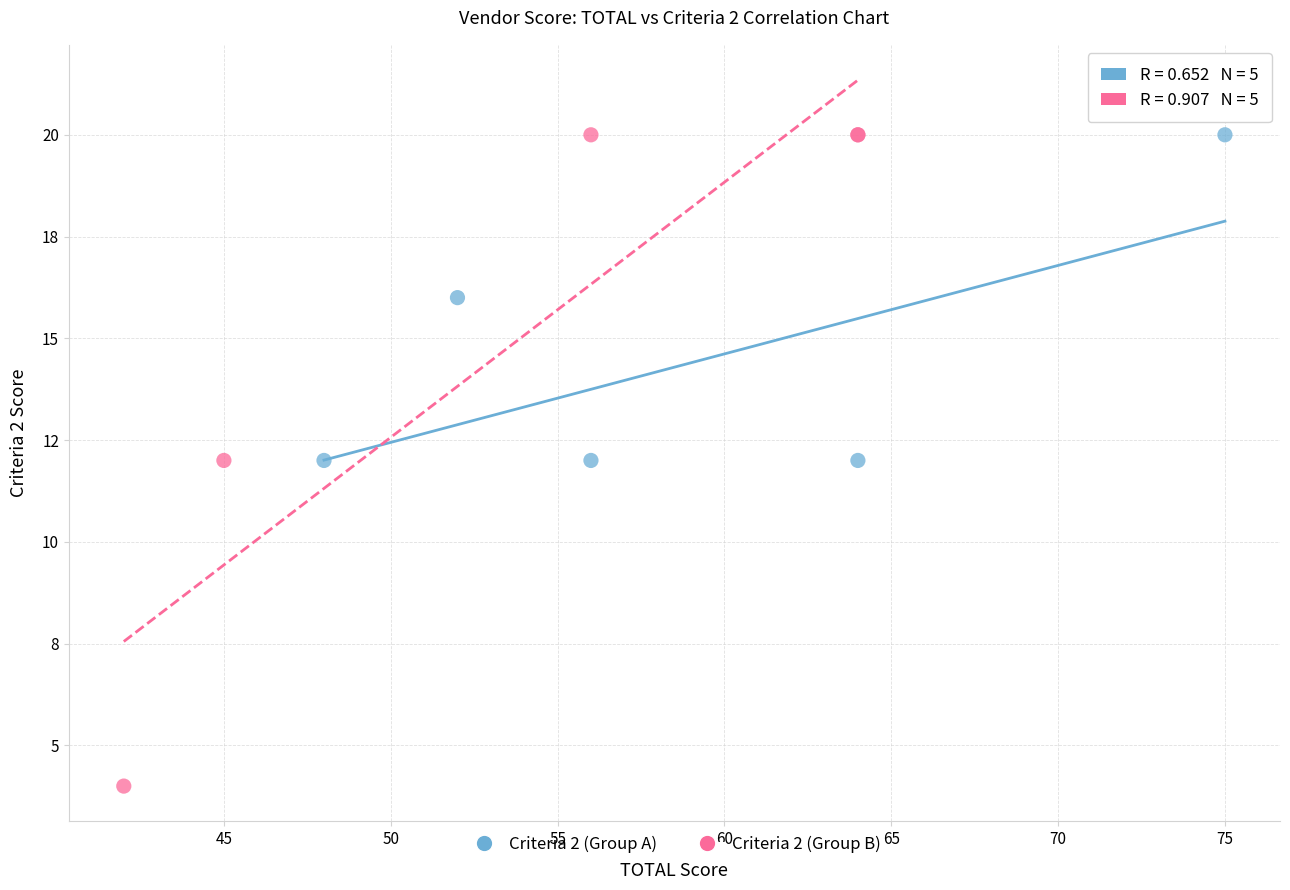

What are all the series names shown in the legend?

Criteria 2 (Group A), Criteria 2 (Group B)